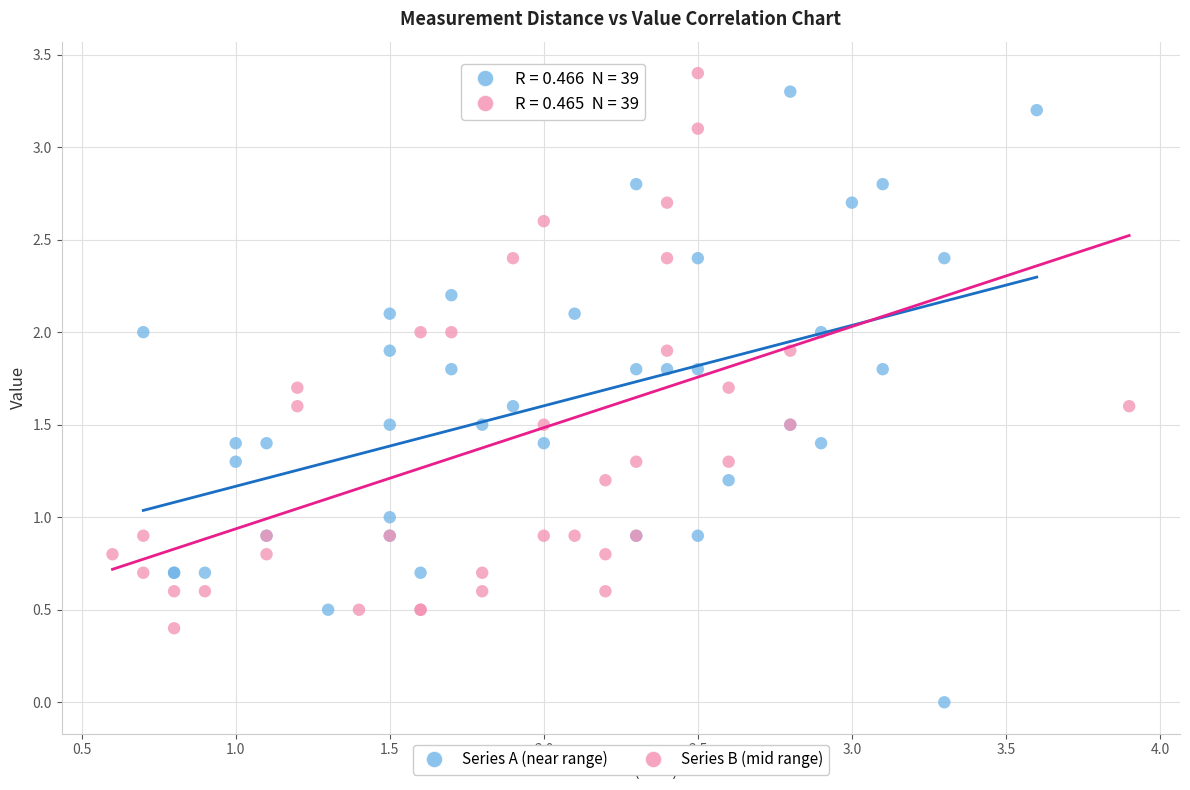

Which series has the largest Y range (max minus min)?

Series A (near range)